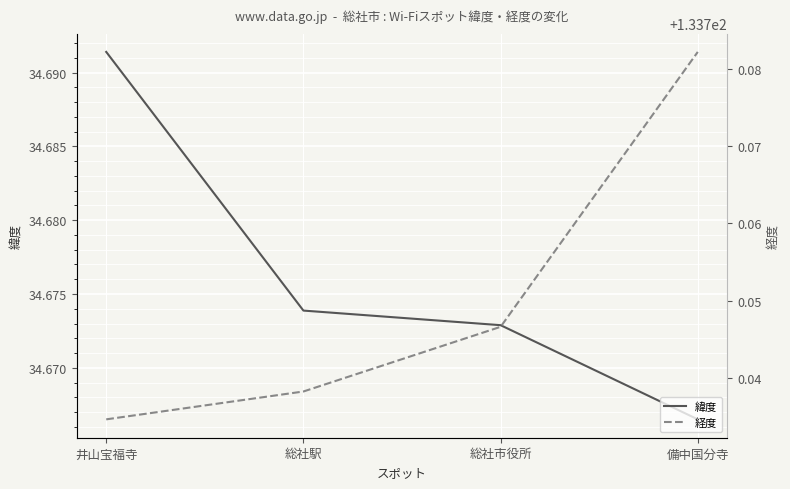

True or false: 経度 has a value of 133.7 at 総社市役所.

True